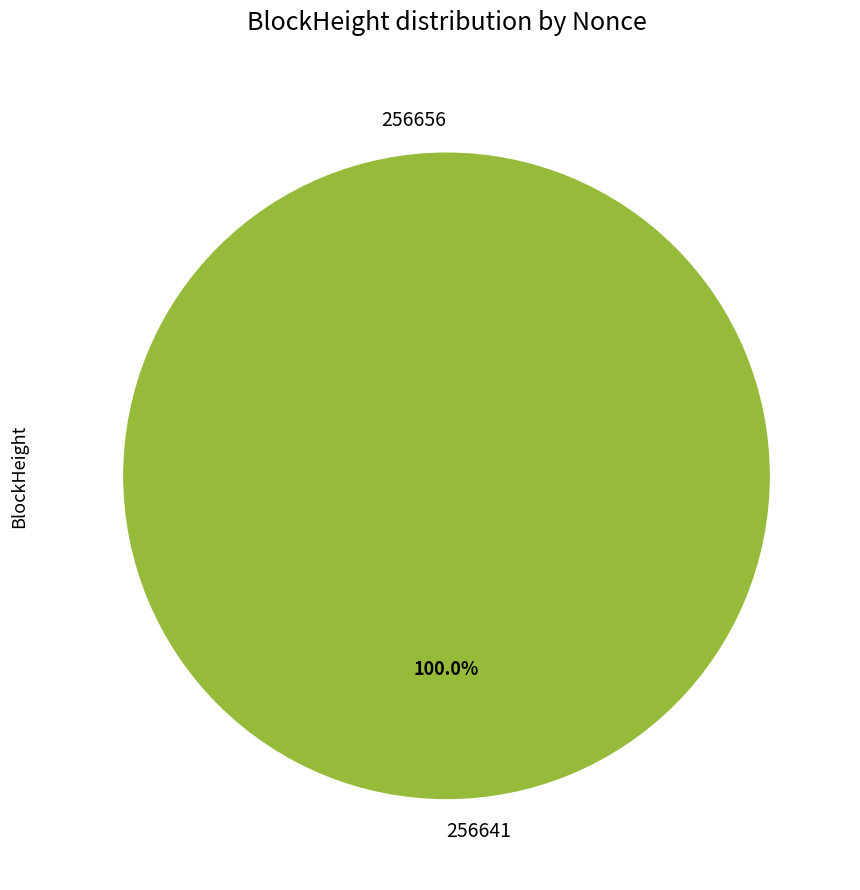

To the nearest percent, what is the difference between the largest and smallest slice percentages?

100%